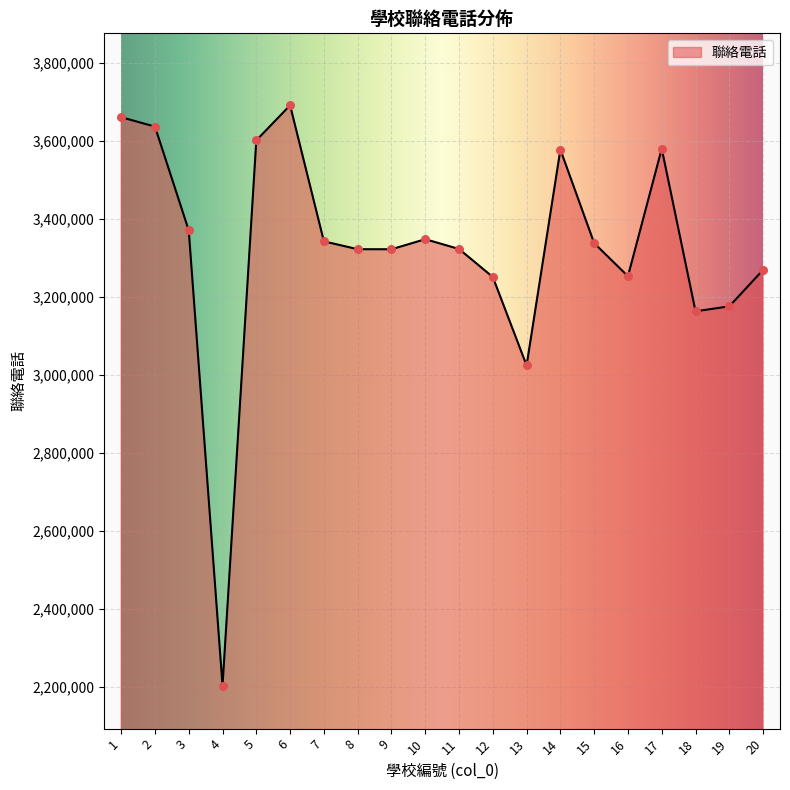

Approximately how many times larger is the value at 13 compared to 20?

0.9